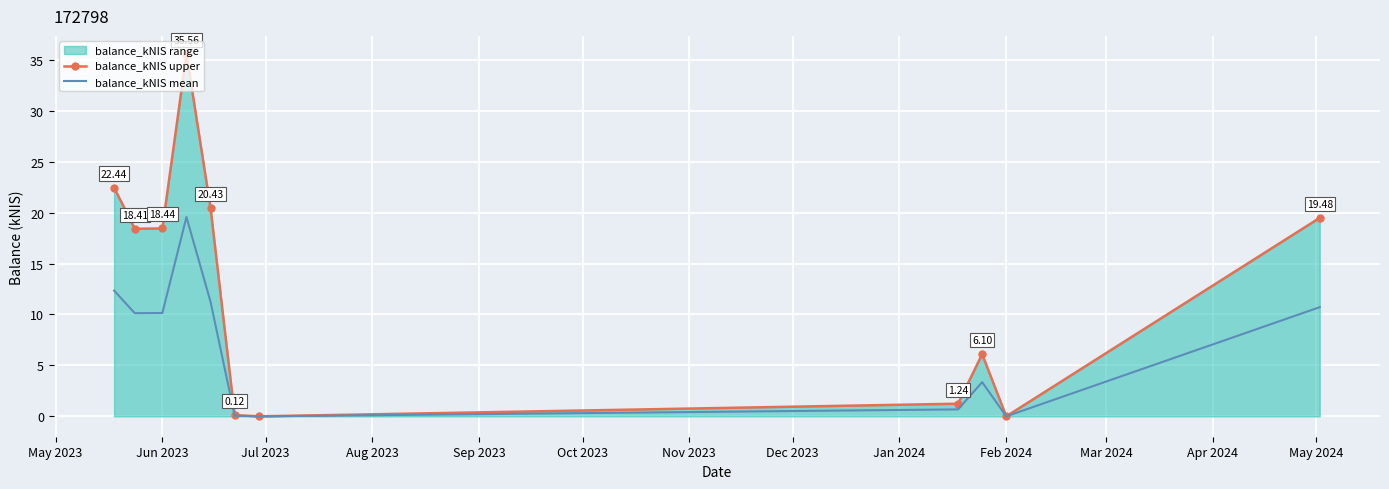

List the series in order of their peak value, lowest first.

balance_kNIS mean, balance_kNIS upper